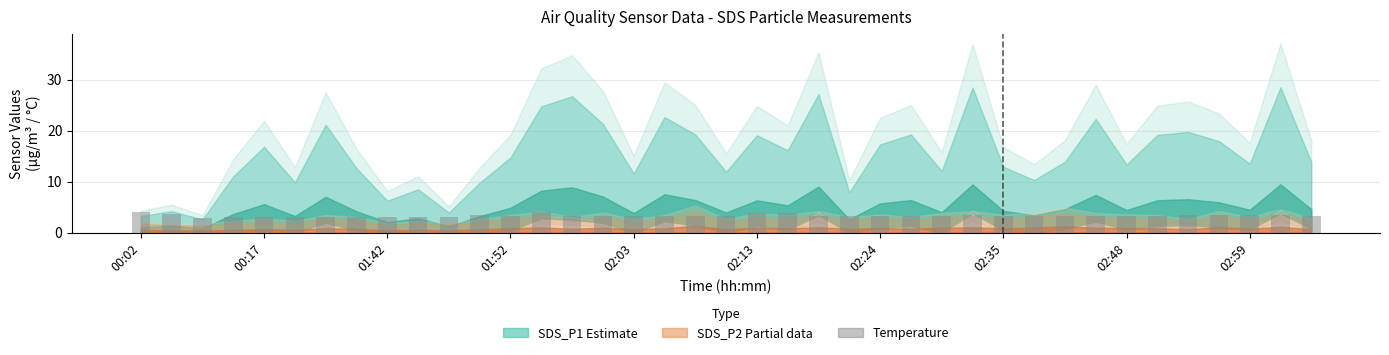

What is the value of the 2nd bar from the left?

3.7